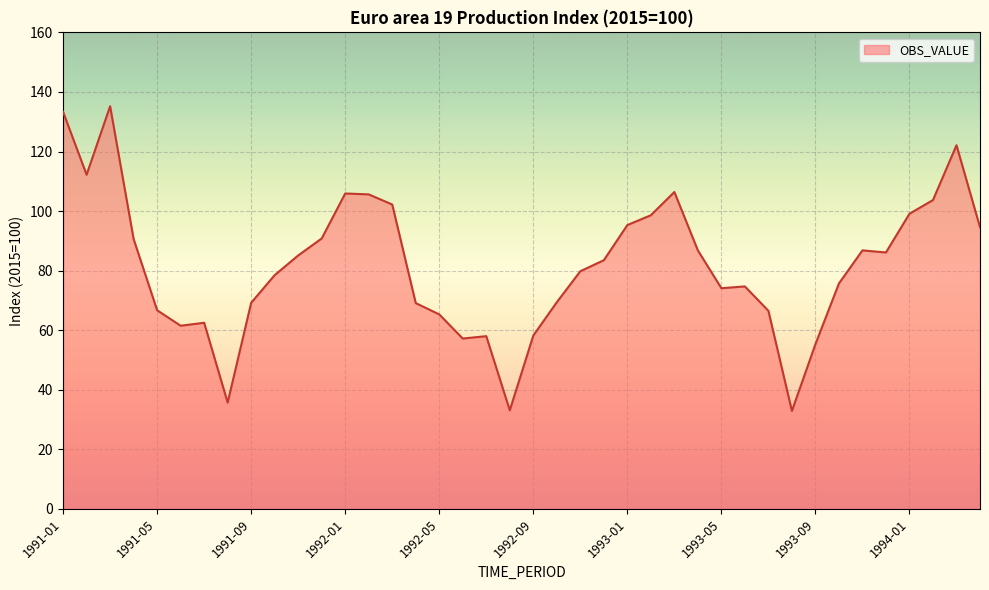

What is the difference between the second highest and minimum values?

100.4